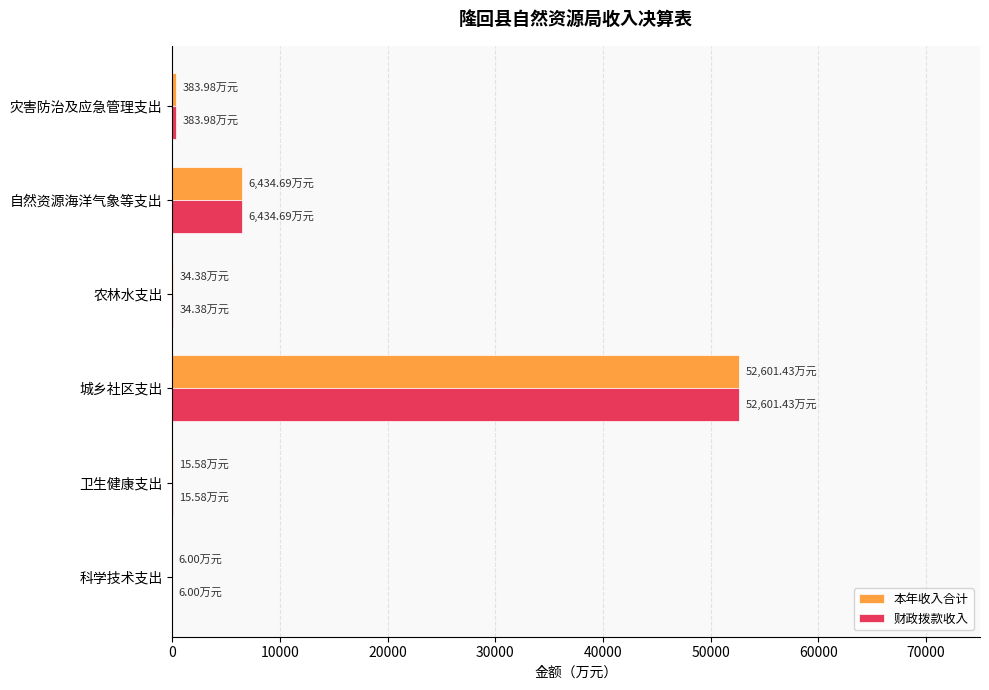

Is the value of 财政拨款收入 at 卫生健康支出 greater than the value of 本年收入合计 at 城乡社区支出?

No